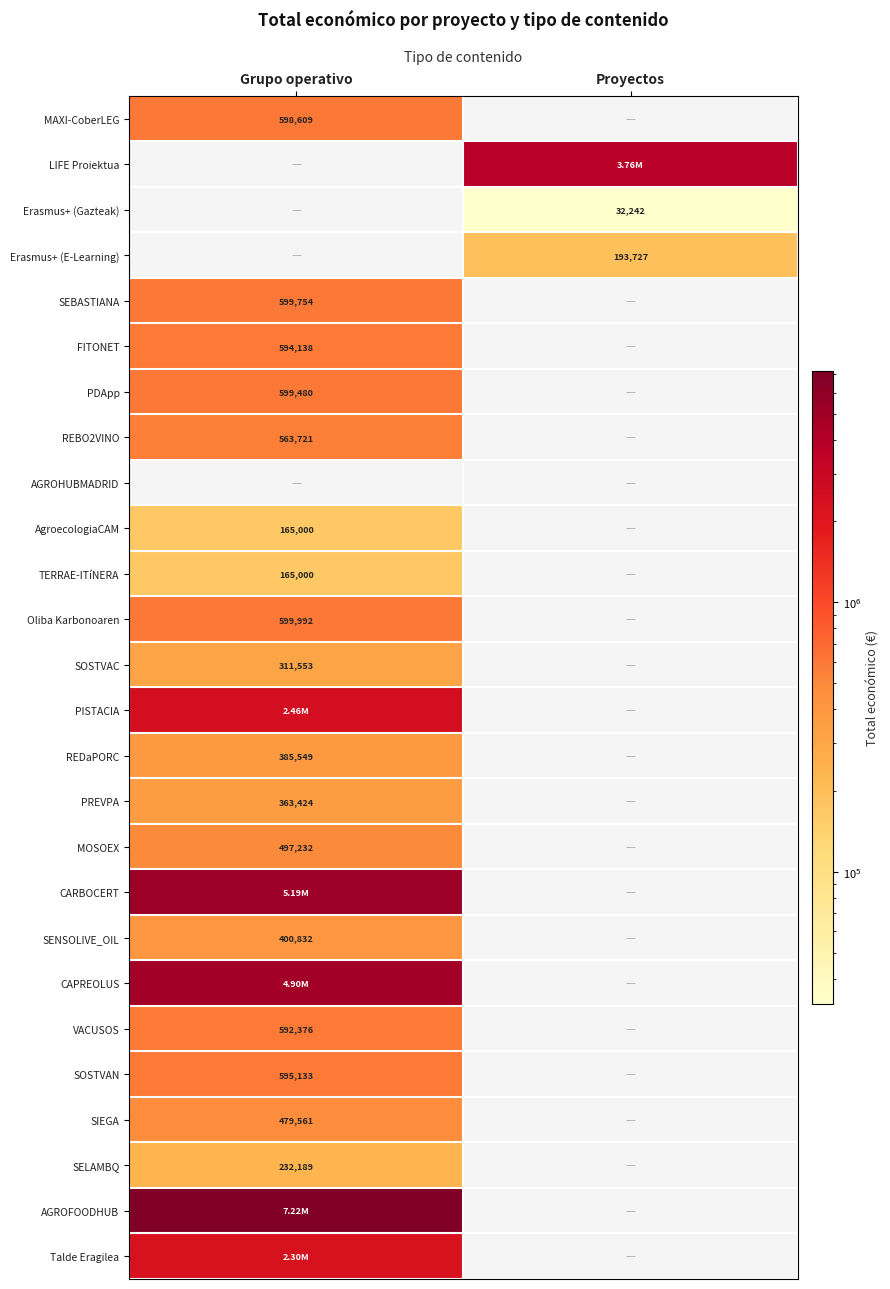

Is the value of VACUSOS at Grupo operativo greater than the value of MAXI-CoberLEG at Grupo operativo?

No